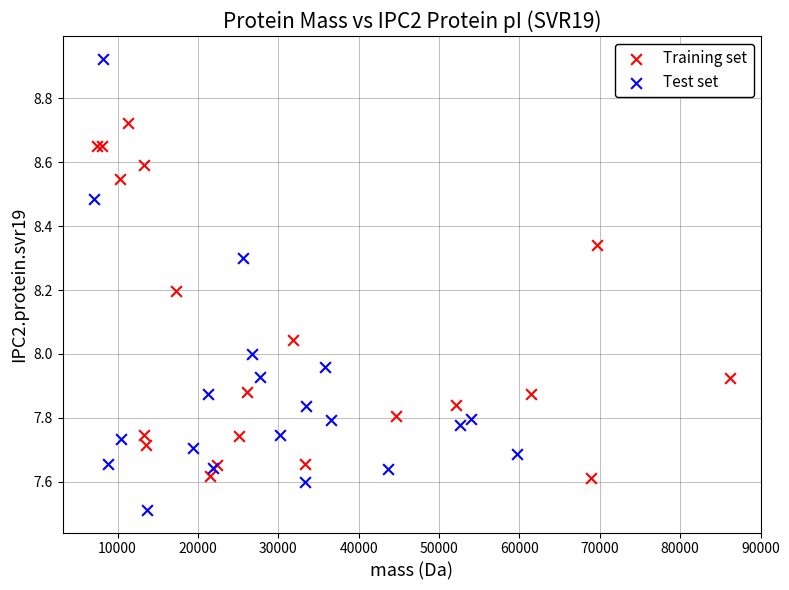

Which series has the widest spread of Y values?

Test set